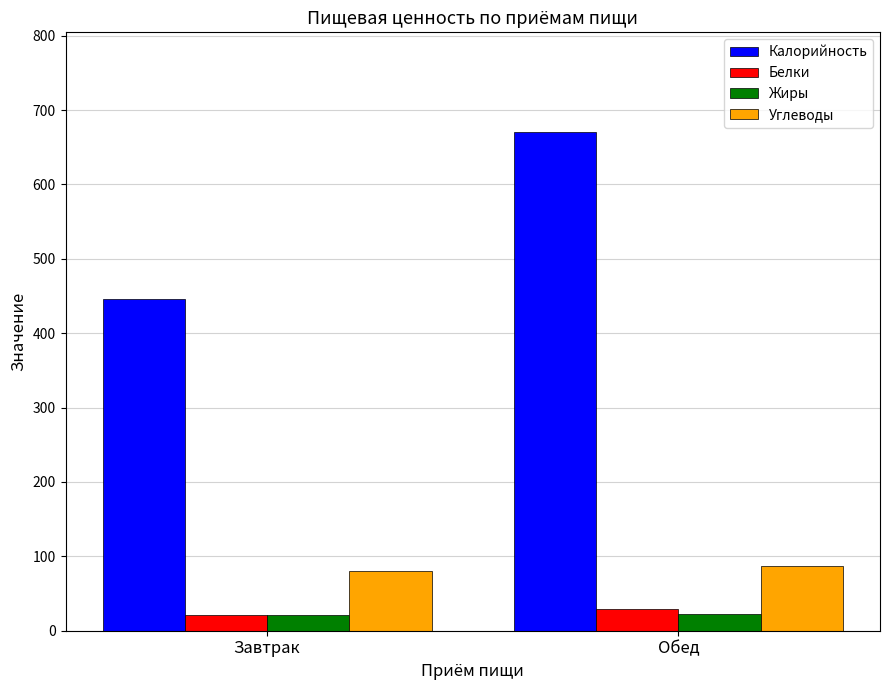

True or false: Углеводы has a value of 79.8 at Завтрак.

True